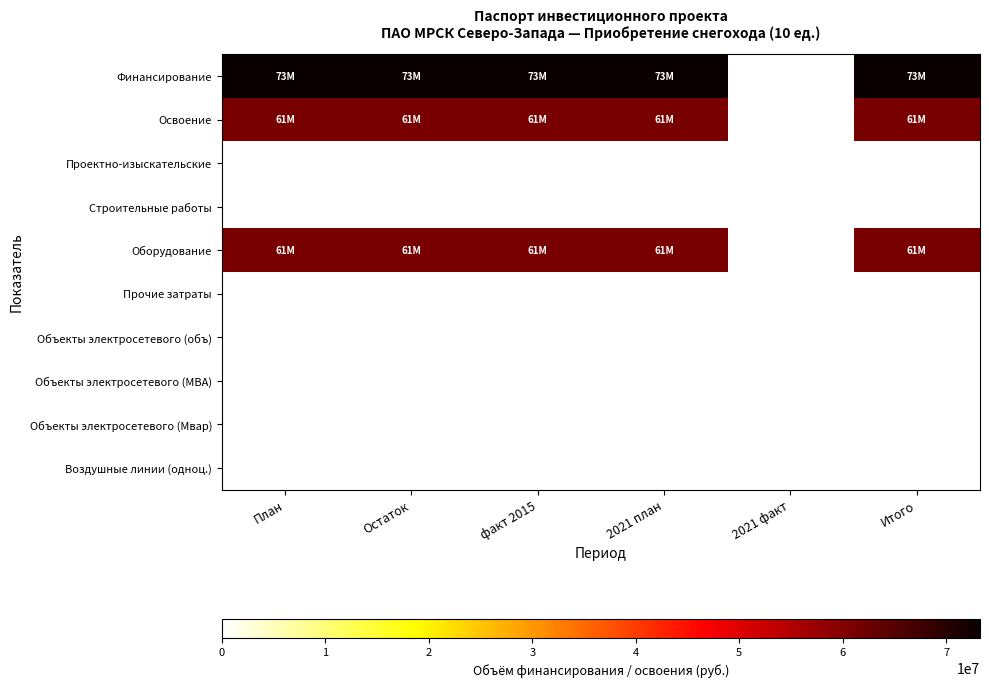

Reading right to left, what are all the values shown in this chart?

Финансирование: Итого=73260000	2021 факт=0	2021 план=73260000	факт 2015=73260000	Остаток=73260000	План=73260000
Освоение: Итого=61050000	2021 факт=0	2021 план=61050000	факт 2015=61050000	Остаток=61050000	План=61050000
Проектно-изыскательские: Итого=0	2021 факт=0	2021 план=0	факт 2015=0	Остаток=0	План=0
Строительные работы: Итого=0	2021 факт=0	2021 план=0	факт 2015=0	Остаток=0	План=0
Оборудование: Итого=61050000	2021 факт=0	2021 план=61050000	факт 2015=61050000	Остаток=61050000	План=61050000
Прочие затраты: Итого=0	2021 факт=0	2021 план=0	факт 2015=0	Остаток=0	План=0
Объекты электросетевого (объ): Итого=0	2021 факт=0	2021 план=0	факт 2015=0	Остаток=0	План=0
Объекты электросетевого (МВА): Итого=0	2021 факт=0	2021 план=0	факт 2015=0	Остаток=0	План=0
Объекты электросетевого (Мвар): Итого=0	2021 факт=0	2021 план=0	факт 2015=0	Остаток=0	План=0
Воздушные линии (одноц.): Итого=0	2021 факт=0	2021 план=0	факт 2015=0	Остаток=0	План=0